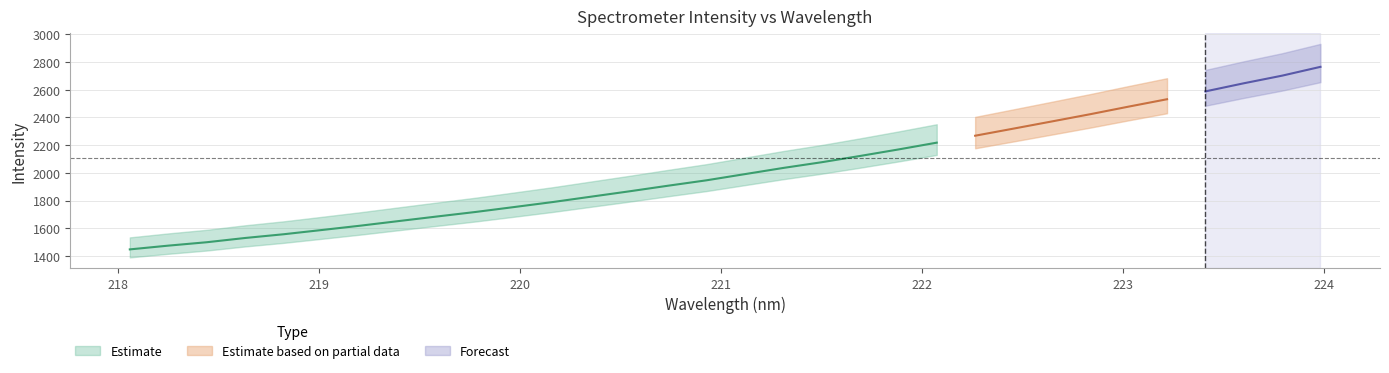

Which series has the largest total across all categories?

Estimate_mid